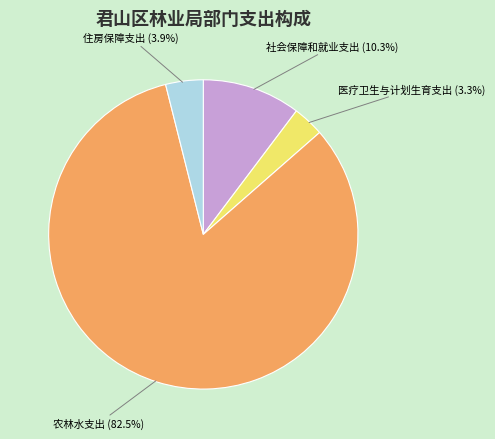

To the nearest percent, what is the combined percentage of 住房保障支出 and 农林水支出?

86%